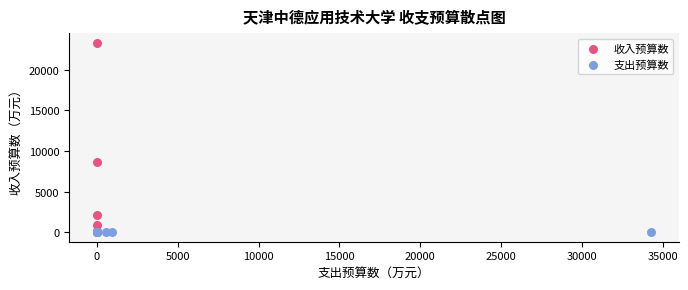

Which series contains the highest Y value?

收入预算数